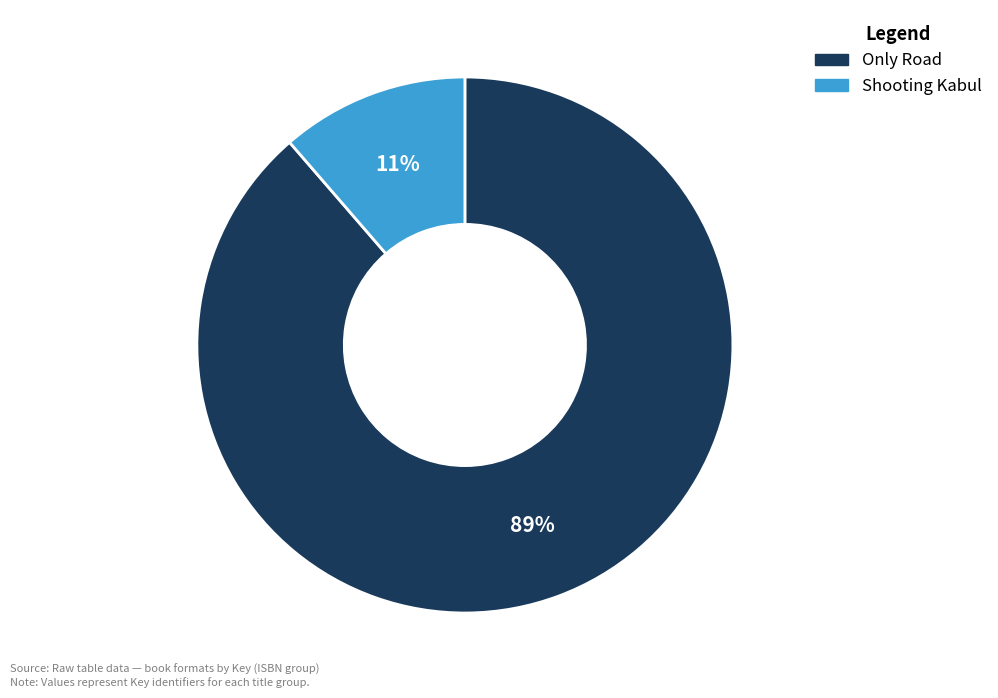

Which has a higher value, Shooting Kabul or Only Road?

Only Road